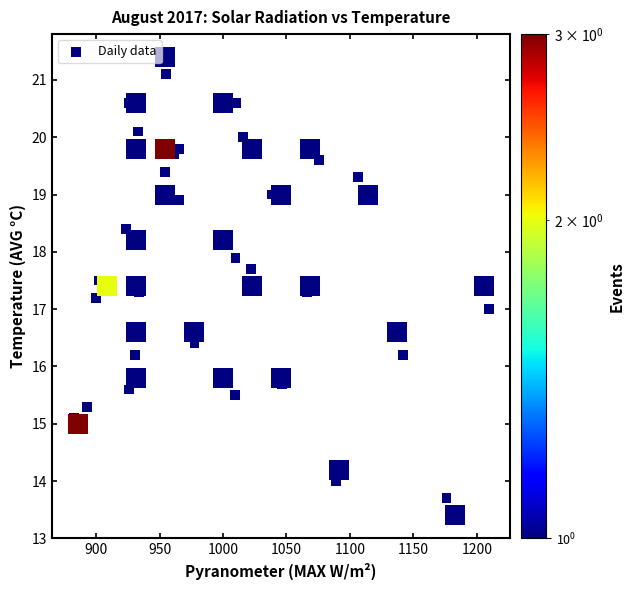

What is the range of X values (max minus min)?

327.9